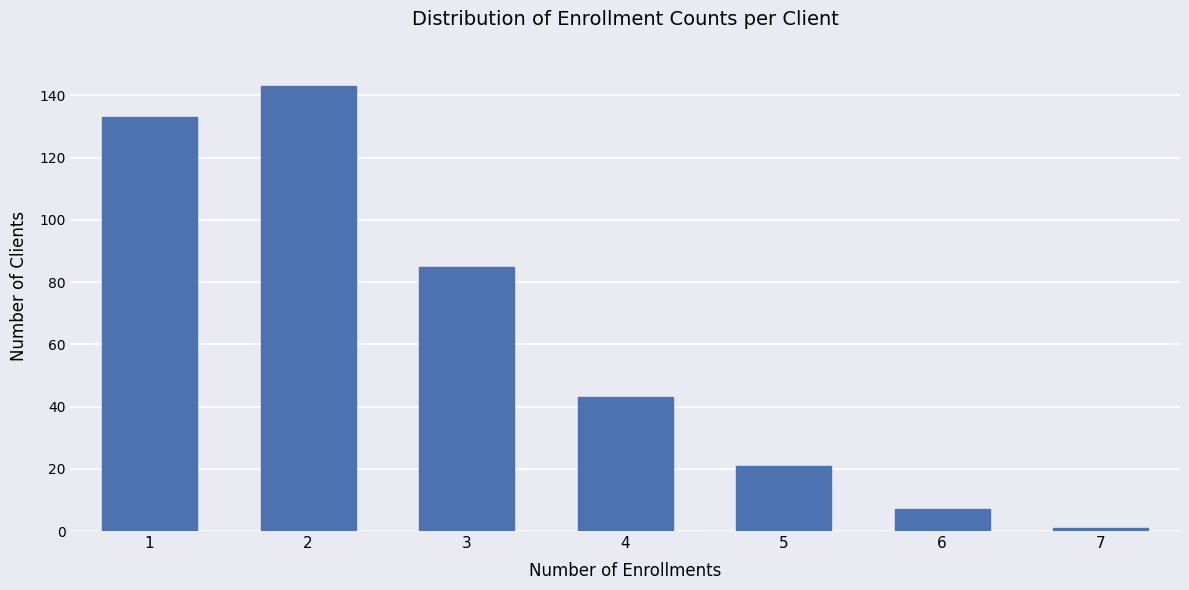

Reading left to right, extract all data points from this chart.

1=133	2=143	3=85	4=43	5=21	6=7	7=1